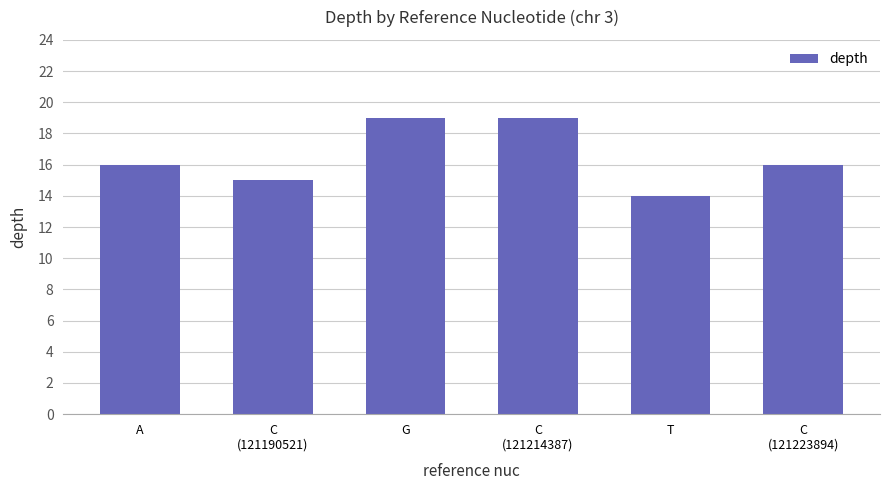

What is the difference between the second highest and minimum values?

5